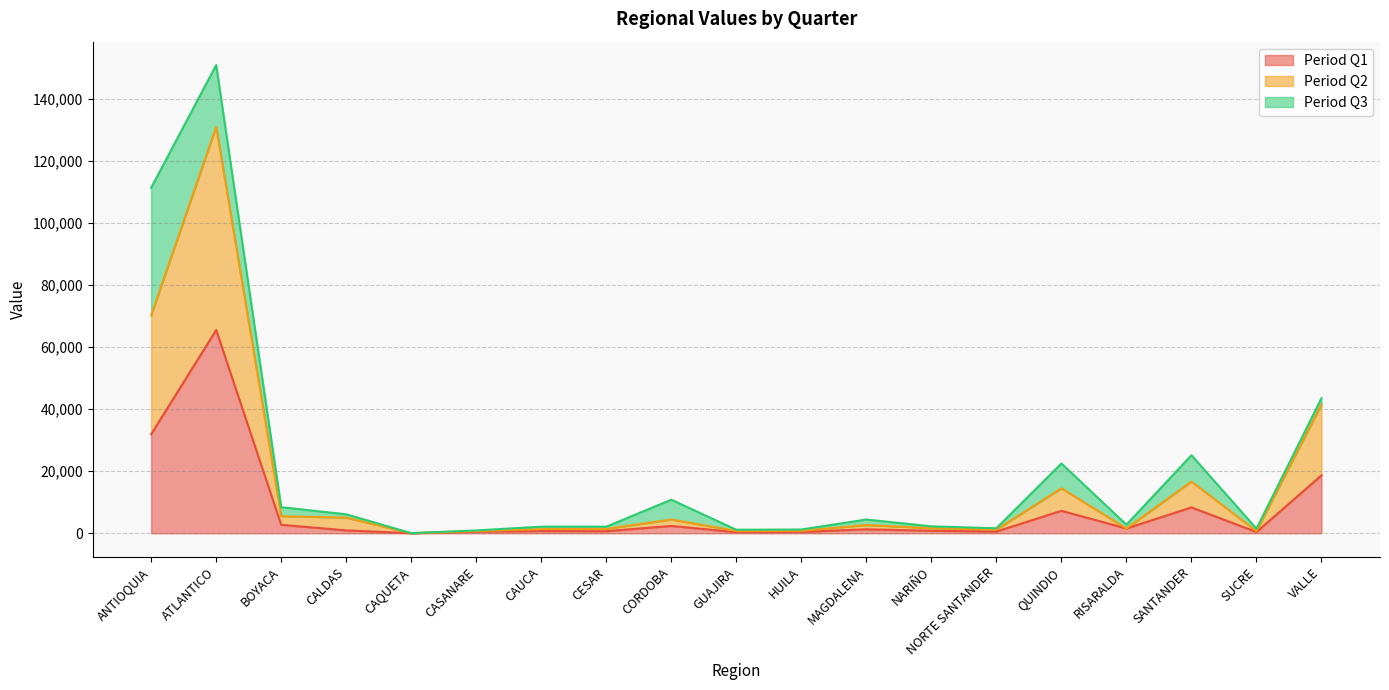

At which category is the sum across all series the highest?

ATLANTICO